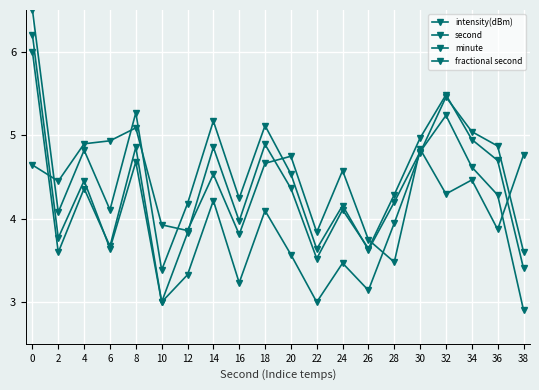

What is the value of the intensity(dBm) point at the 7th from the left?

3.8